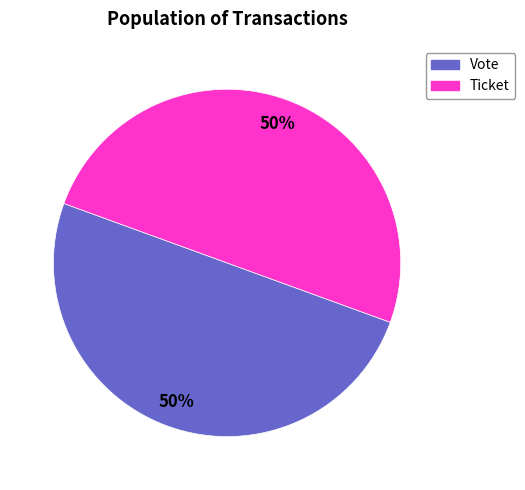

To the nearest percent, what percentage of the pie is Vote?

50%